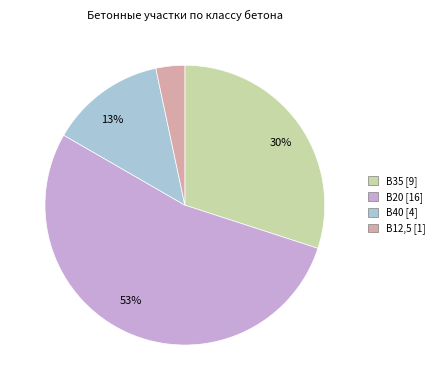

Count the number of slices in the pie.

4